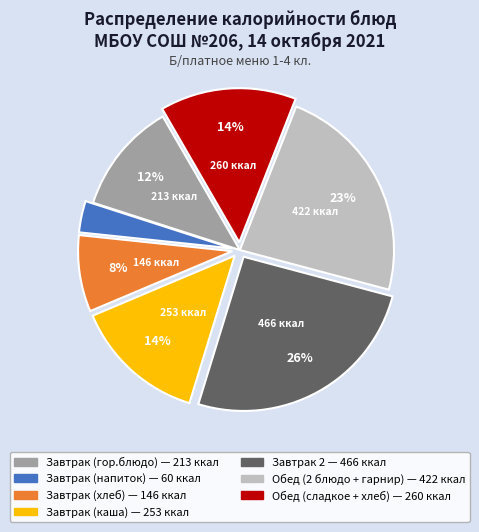

Does any single category account for the majority?

No